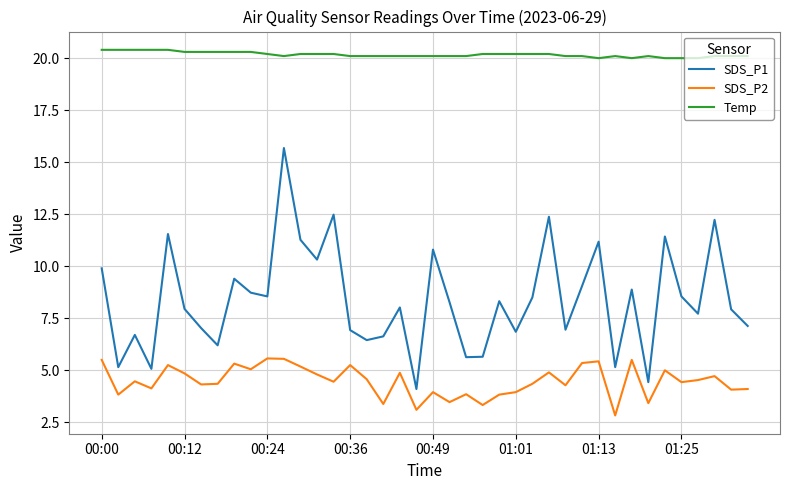

Which series has the largest range (max minus min)?

SDS_P1